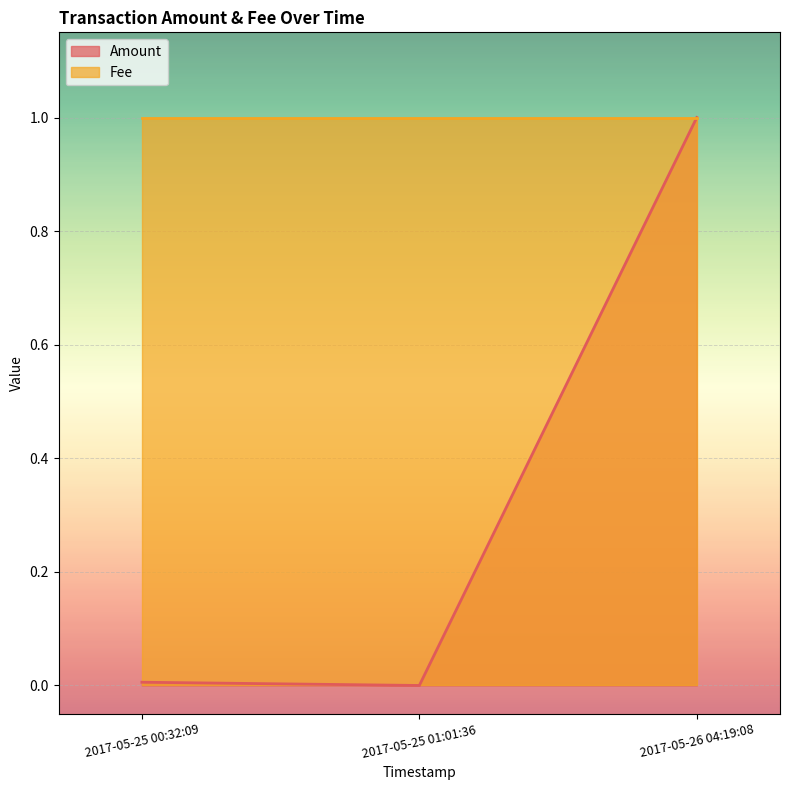

The chart shows a value of 1.5 at 2017-05-26 04:19:08. True or false?

False